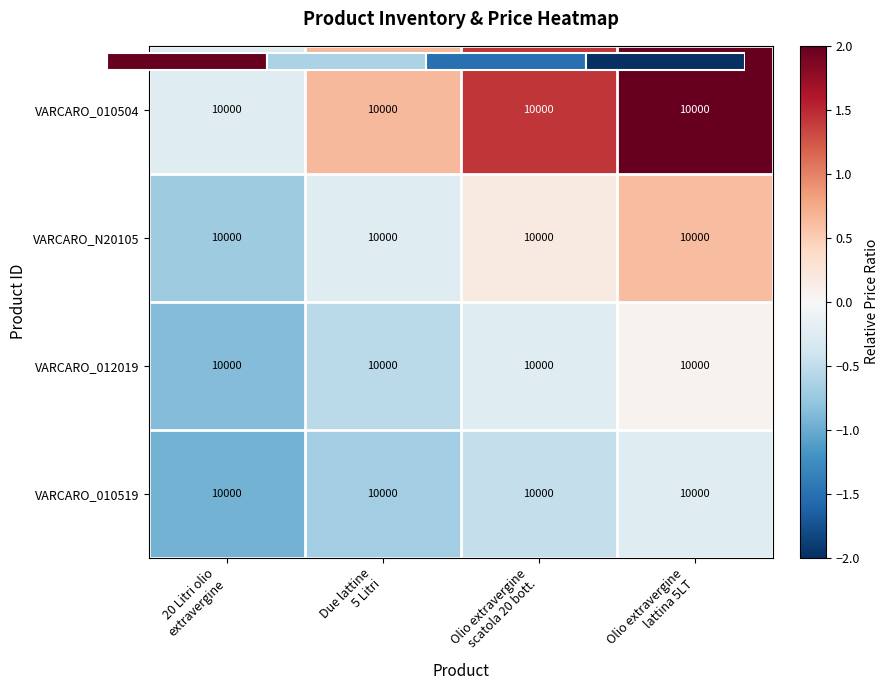

What is the sum of the VARCARO_010504 values at Due lattine 5 Litri and Olio extravergine scatola 20 bott.?

2.1